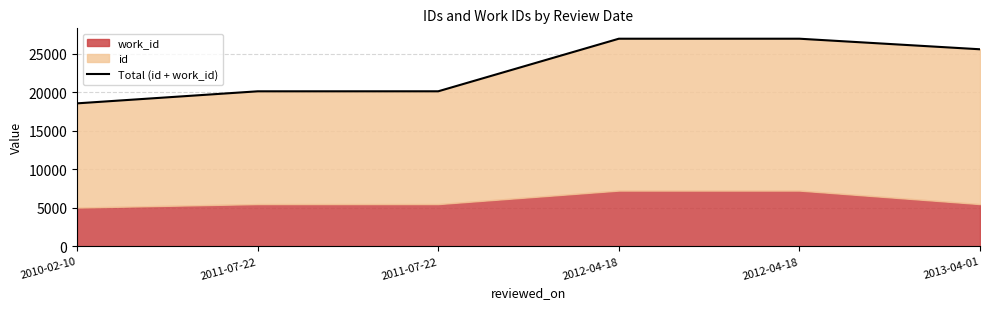

The value at 2012-04-18 is 26920. True or false?

True